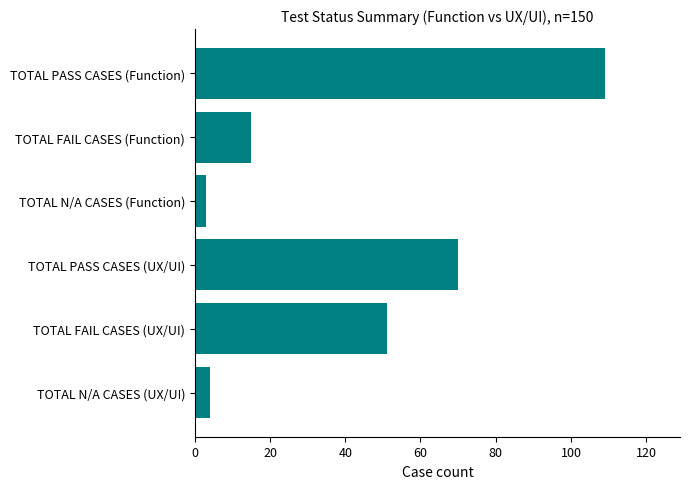

What is the change in value from TOTAL PASS CASES (Function) to TOTAL PASS CASES (UX/UI)?

-39